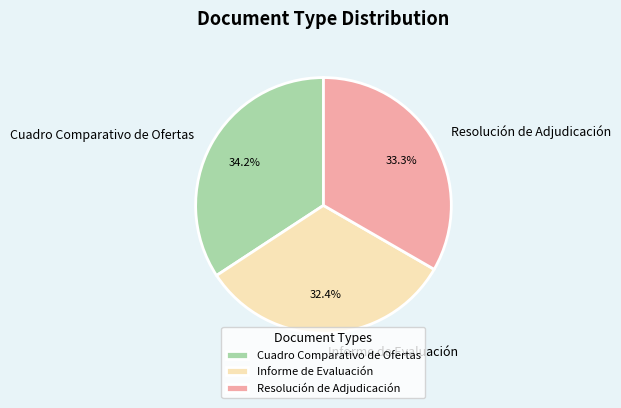

The Resolución de Adjudicación slice represents 33% of the pie. True or false?

True